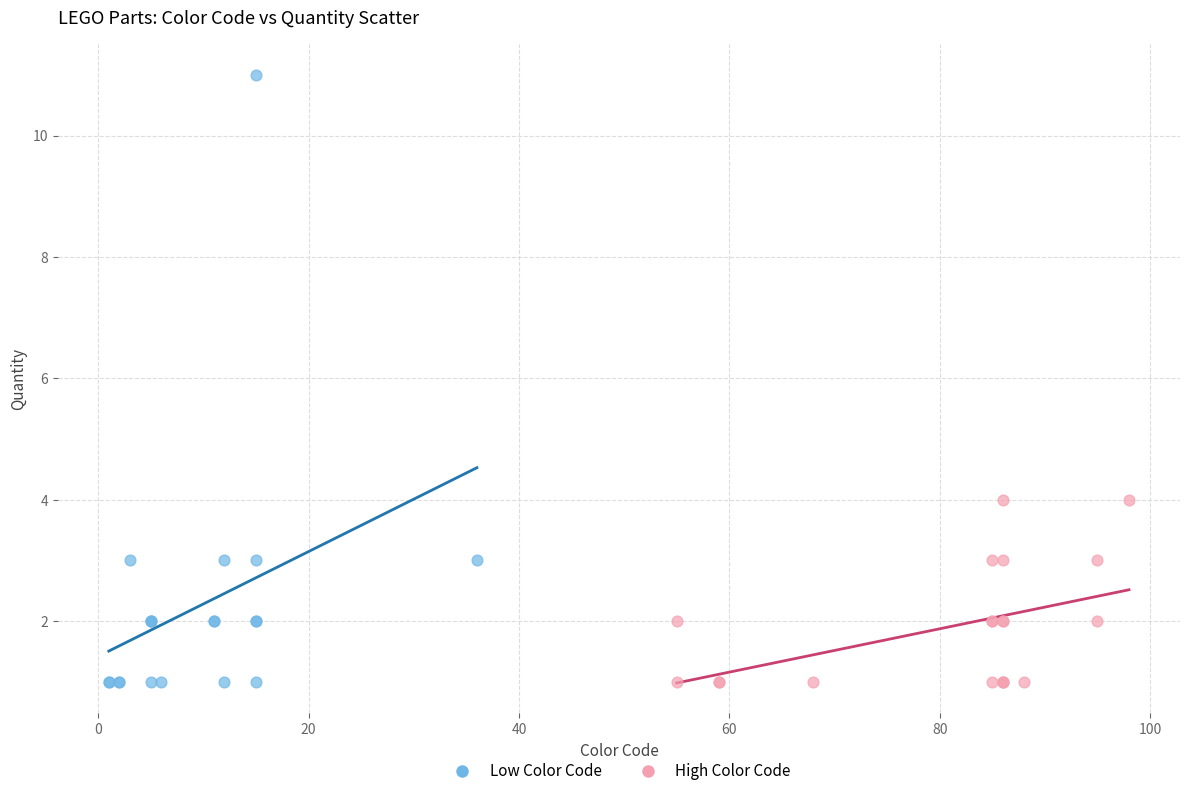

Which series contains the highest Y value?

Low Color Code